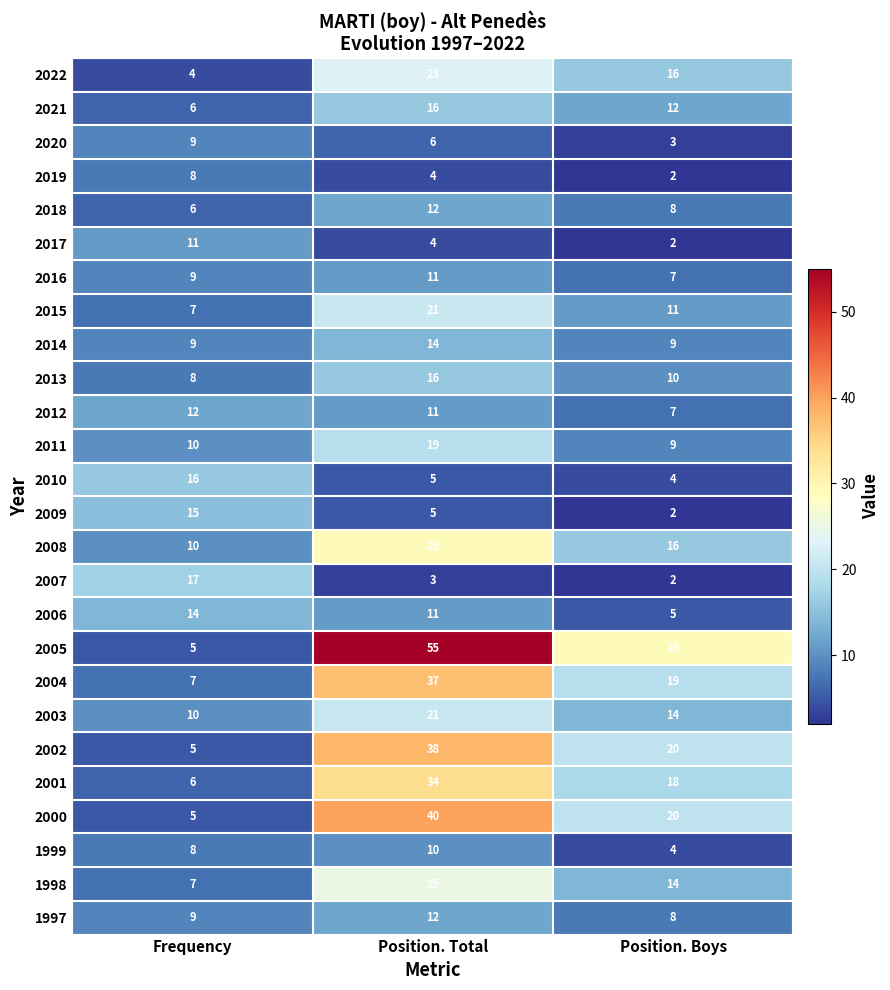

Where does the 2004 series first go above 19?

Position. Total